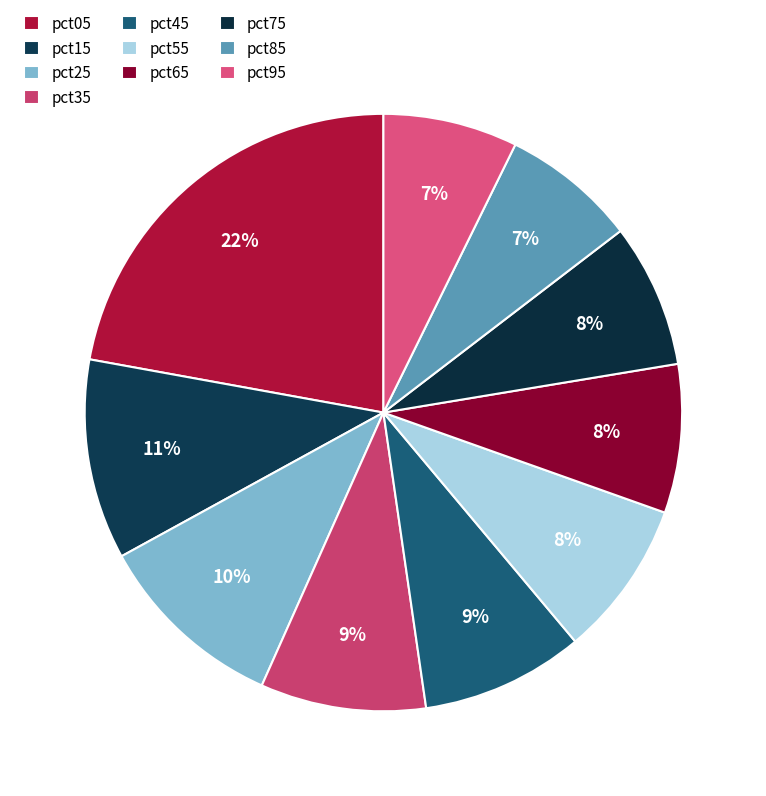

Does any single category account for the majority?

No